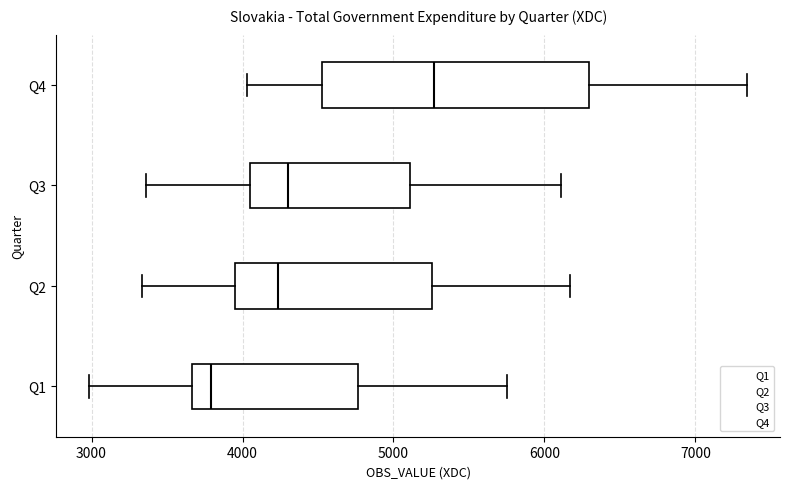

Reading bottom to top, transcribe this box plot: for each box, give where its median line is, the range the box spans, and where its two whiskers end, as read against the x-axis. The values are not printed on the chart, so give them approximately, as read against the axis.

Q1: median 3800, box 3700 to 4800, whiskers 3000 to 5700
Q2: median 4200, box 4000 to 5300, whiskers 3300 to 6200
Q3: median 4300, box 4000 to 5100, whiskers 3400 to 6100
Q4: median 5300, box 4500 to 6300, whiskers 4000 to 7300